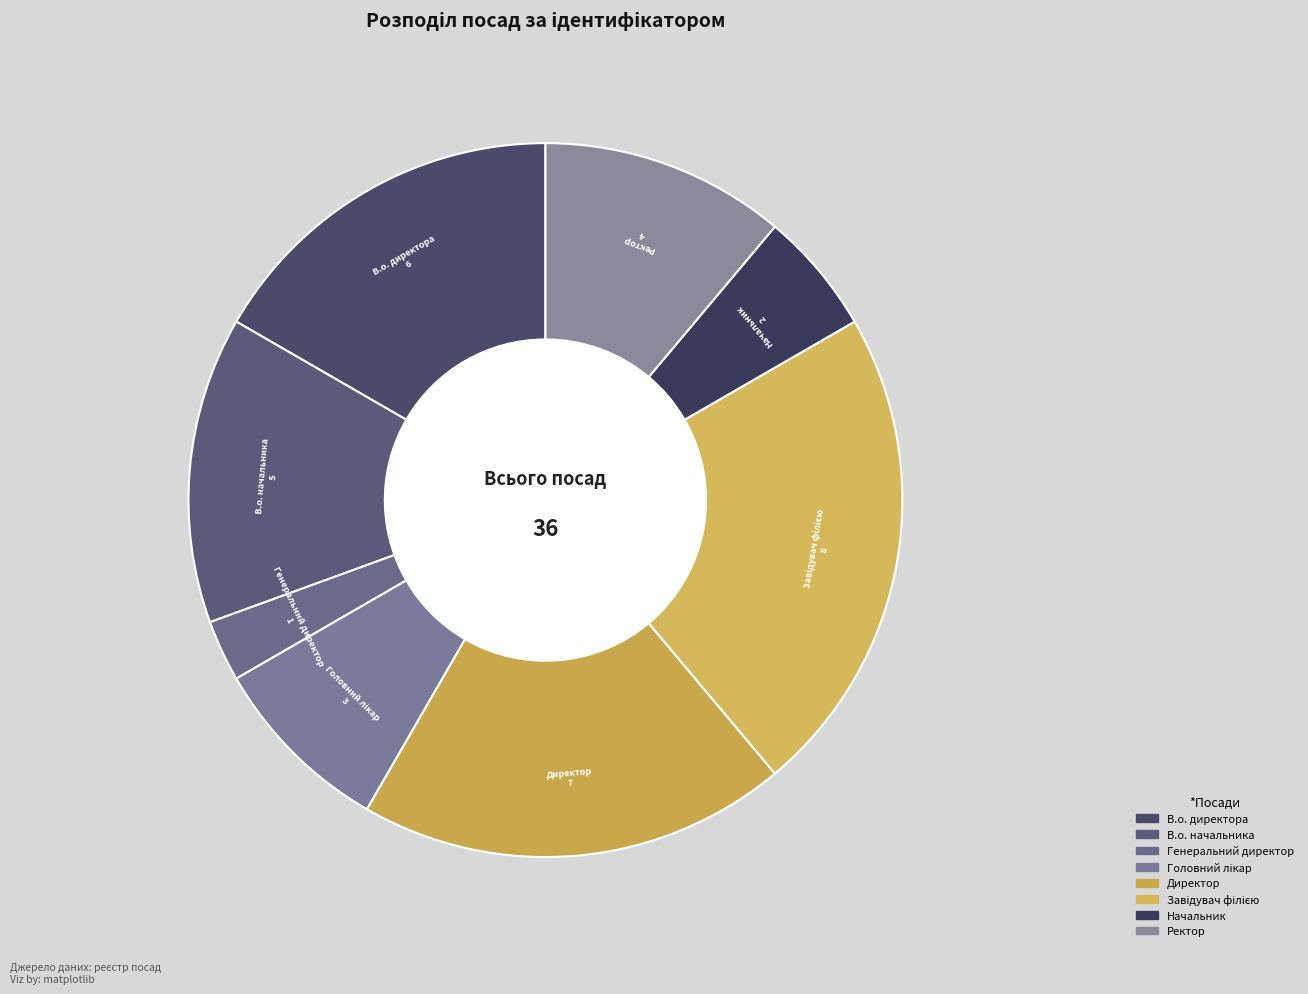

Count the number of slices in the pie.

8